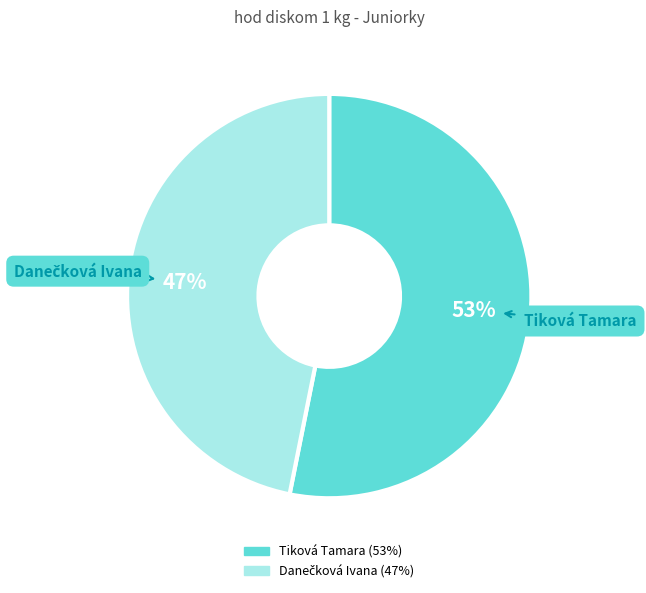

Which category accounts for the majority?

Tiková Tamara